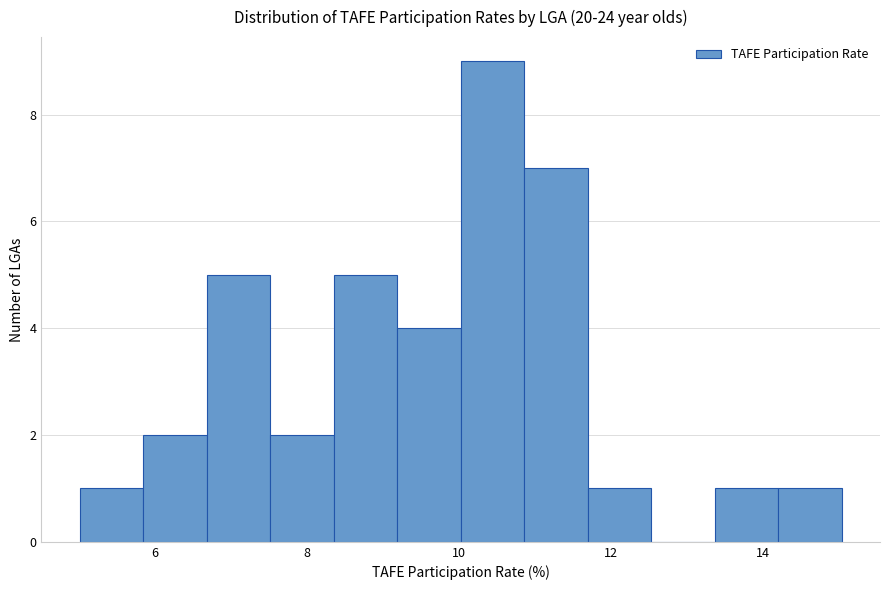

Reading left to right, list every bar in this chart as the range it spans on the x-axis followed by its height. Neither the bar edges nor the heights are printed on the chart, so give them approximately, as read against the axes.

5.0 to 5.8: 1
5.8 to 6.6: 2
6.6 to 7.6: 5
7.6 to 8.4: 2
8.4 to 9.2: 5
9.2 to 10.0: 4
10.0 to 10.8: 9
10.8 to 11.6: 7
11.6 to 12.6: 1
12.6 to 13.4: 0
13.4 to 14.2: 1
14.2 to 15.0: 1